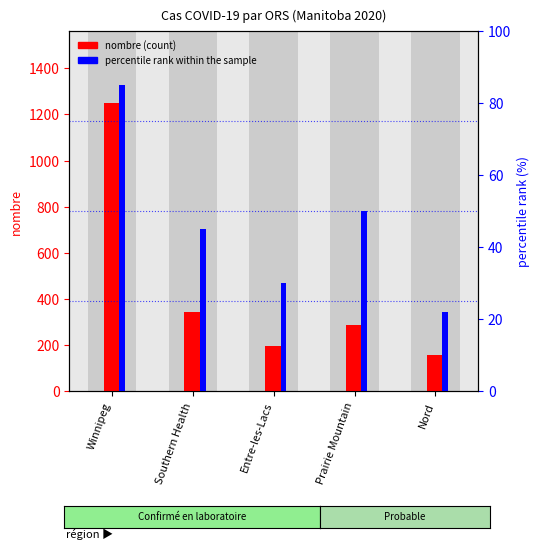

Reading left to right, list all the values displayed in this chart.

nombre (count): Winnipeg=1250	Southern Health=342	Entre-les-Lacs=198	Prairie Mountain=287	Nord=156
percentile rank within the sample: Winnipeg=85	Southern Health=45	Entre-les-Lacs=30	Prairie Mountain=50	Nord=22